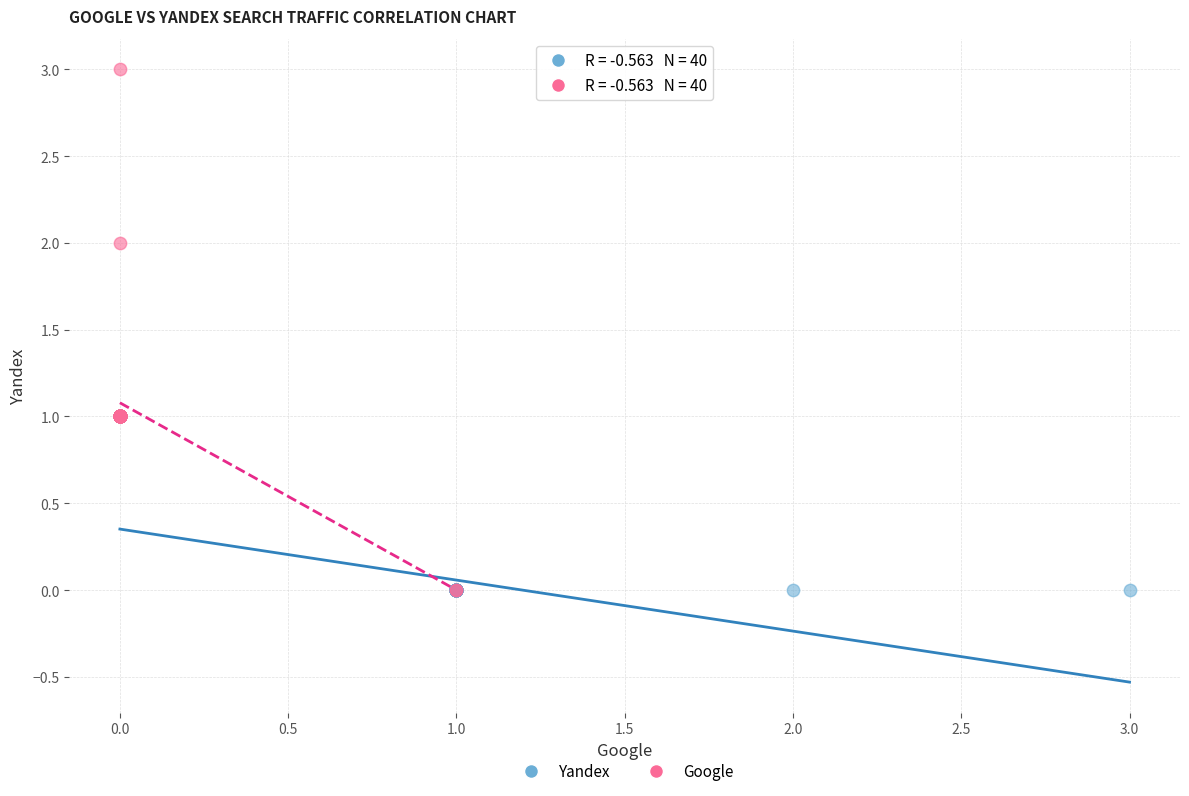

Which series contains the highest Y value?

Google